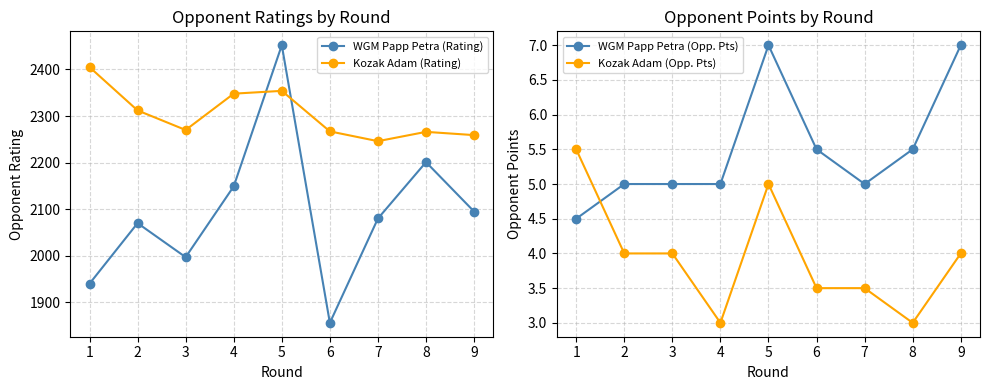

Rank the series by their maximum value, from highest to lowest.

WGM Papp Petra (Rating), Kozak Adam (Rating), WGM Papp Petra (Opp. Pts), Kozak Adam (Opp. Pts)